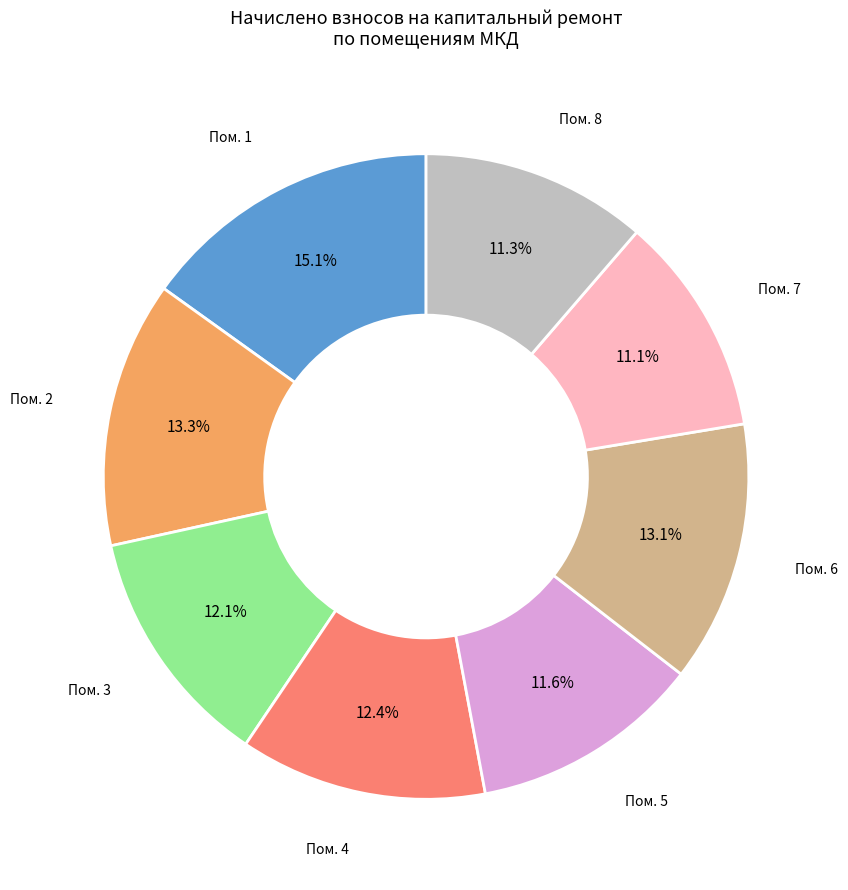

Does any single category account for the majority?

No